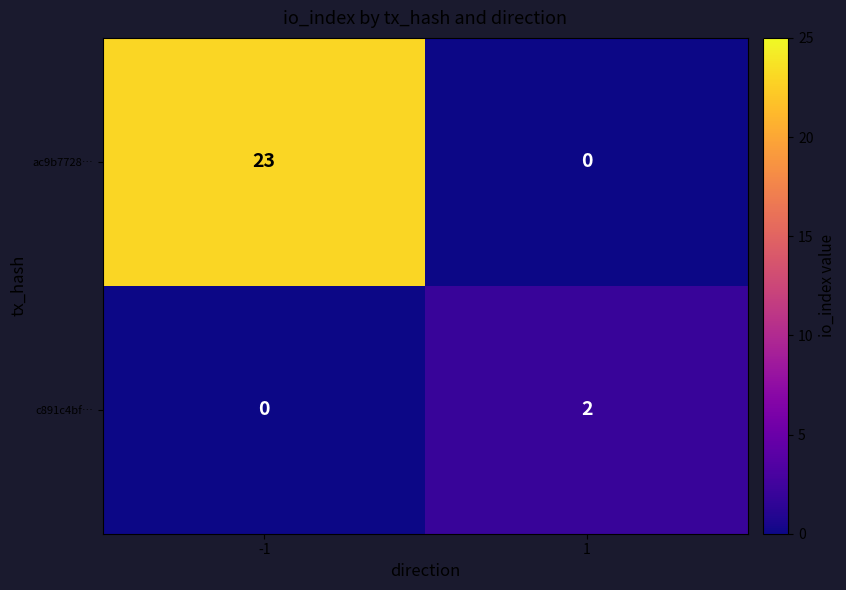

The value of c891c4bf… at 1 is 1. True or false?

False